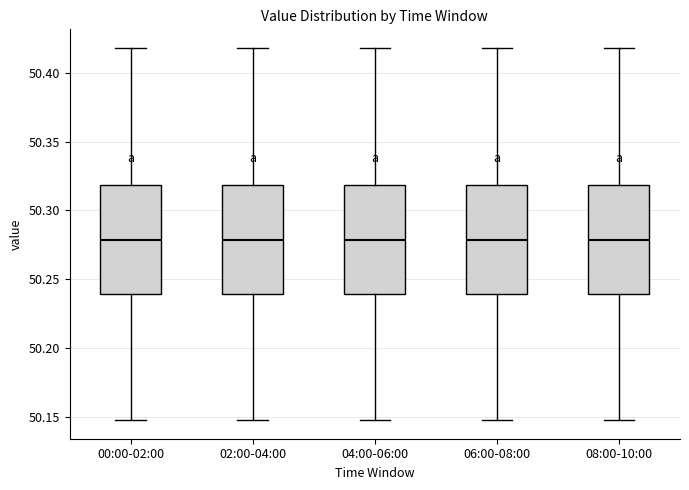

Where is the upper edge of the box for 02:00-04:00 on the y-axis? The values are not printed on the chart, so give them approximately, as read against the axis.

50.320